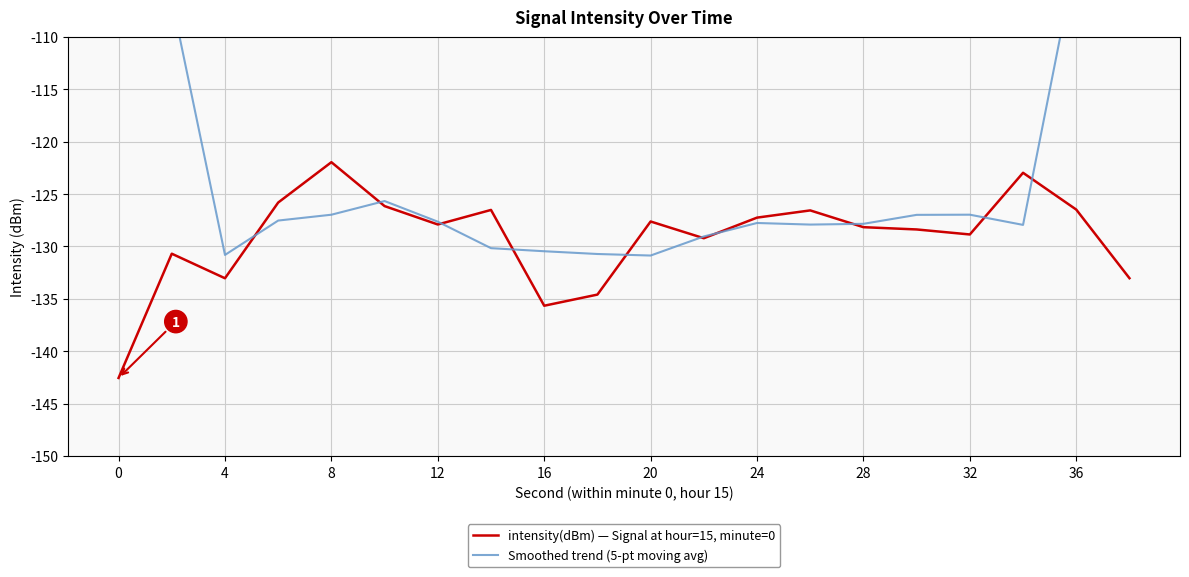

How many lines are shown in the chart?

2